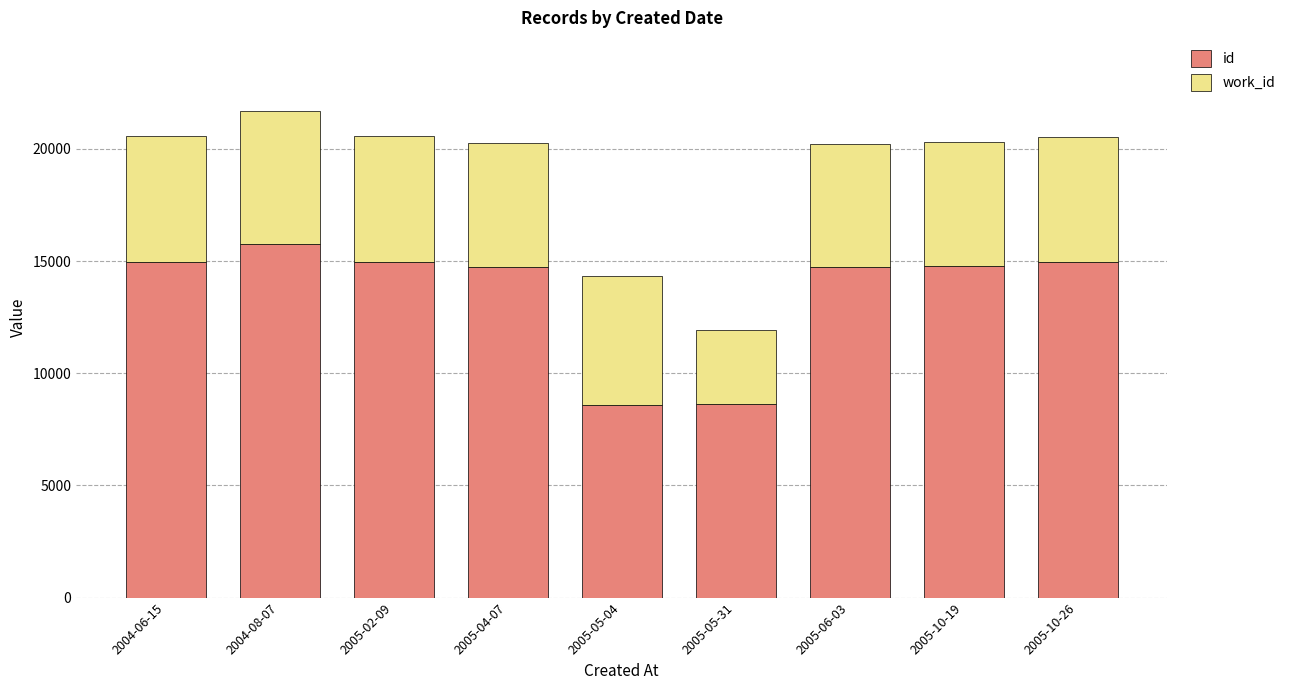

Which series has the widest spread of values?

id